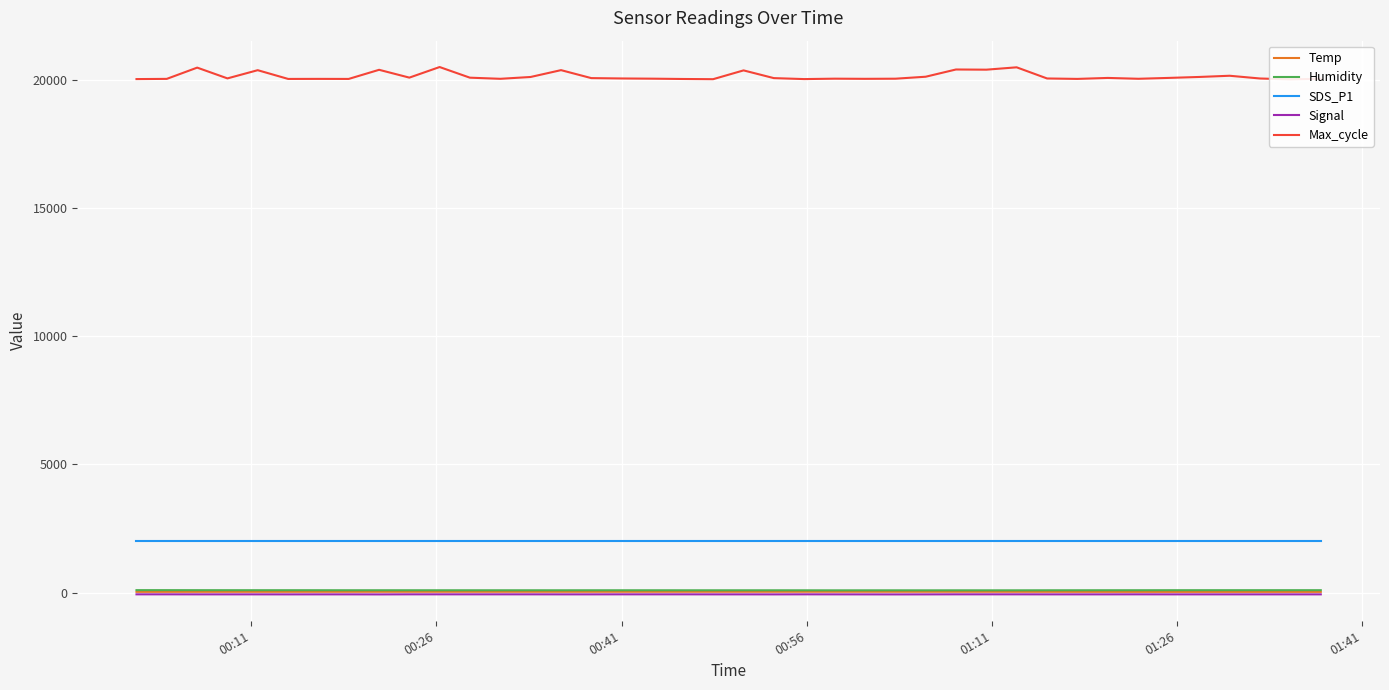

Reading left to right, extract all data points from this chart.

Temp: 28.5	29.2	30.0	30.4	30.7	31.0	31.2	31.6	31.8	32.0	32.2	32.0	32.0	32.1	31.9	31.9	32.0	31.9	32.2	32.3	32.4	32.5	32.9	33.1	32.9	32.8	32.8	32.8	32.3	31.4	30.6	29.7	29.0	28.3	27.8	27.6	28.0	28.1	27.9	27.6
Humidity: 95.3	94.9	93.6	92.9	92.4	92.5	91.8	90.7	90.9	90.6	90.1	90.0	90.0	89.9	89.6	90.2	90.2	90.1	89.6	89.3	89.4	89.5	88.7	87.4	87.9	88.2	87.4	88.3	87.9	88.3	89.7	90.3	91.2	91.6	92.5	92.9	93.1	93.1	93.3	93.4
SDS_P1: 1999.9	1999.9	1999.9	1999.9	1999.9	1999.9	1999.9	1999.9	1999.9	1999.9	1999.9	1999.9	1999.9	1999.9	1999.9	1999.9	1999.9	1999.9	1999.9	1999.9	1999.9	1999.9	1999.9	1999.9	1999.9	1999.9	1999.9	1999.9	1999.9	1999.9	1999.9	1999.9	1999.9	1999.9	1999.9	1999.9	1999.9	1999.9	1999.9	1999.9
Signal: -68.0	-68.0	-69.0	-69.0	-69.0	-70.0	-69.0	-69.0	-71.0	-68.0	-68.0	-68.0	-68.0	-68.0	-69.0	-69.0	-68.0	-68.0	-68.0	-69.0	-69.0	-70.0	-68.0	-69.0	-70.0	-71.0	-70.0	-68.0	-68.0	-68.0	-69.0	-69.0	-69.0	-68.0	-69.0	-69.0	-69.0	-69.0	-69.0	-69.0
Max_cycle: 20029.0	20037.0	20476.0	20056.0	20376.0	20035.0	20037.0	20035.0	20391.0	20086.0	20499.0	20084.0	20040.0	20111.0	20378.0	20067.0	20053.0	20045.0	20033.0	20025.0	20368.0	20067.0	20029.0	20045.0	20039.0	20044.0	20121.0	20403.0	20396.0	20488.0	20053.0	20036.0	20074.0	20041.0	20075.0	20112.0	20159.0	20052.0	20017.0	20045.0